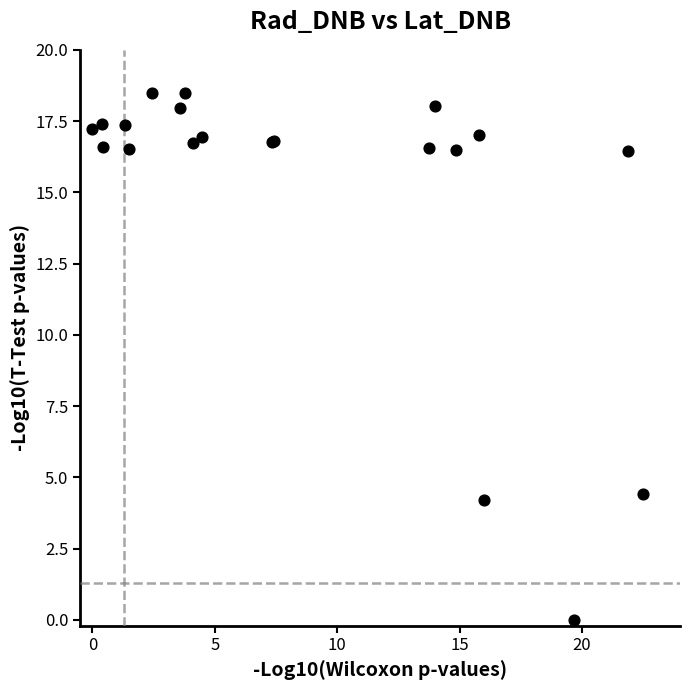

What Y value in the scatter plot is closest to 9?

4.4